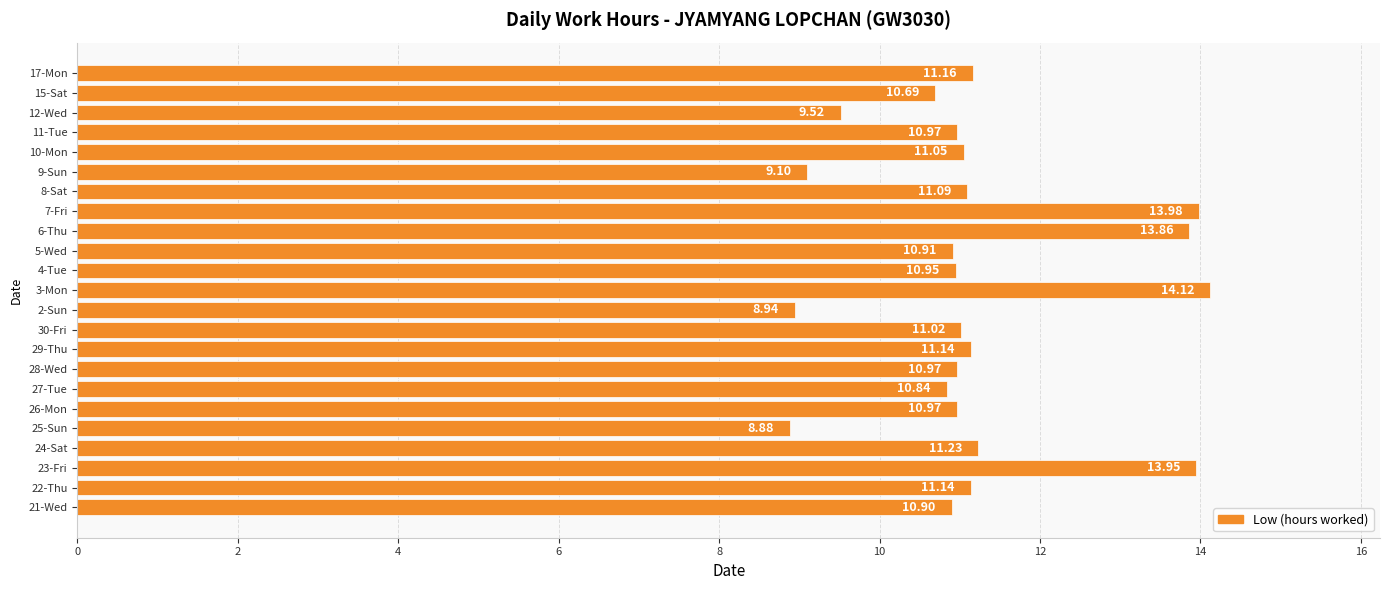

What is the smallest value displayed?

8.9